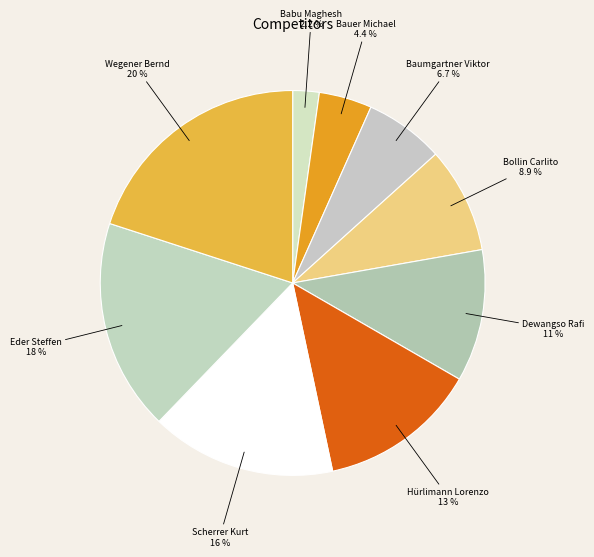

What portion of the pie excludes Bollin Carlito?

91.1%